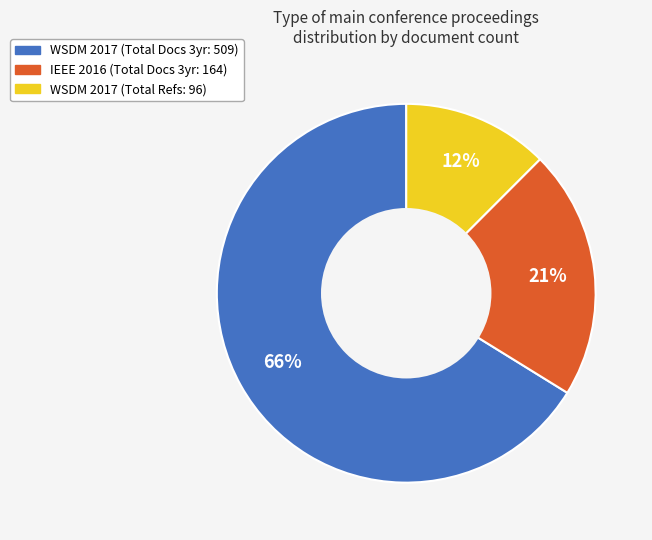

Is there any slice that represents more than half of the pie?

Yes